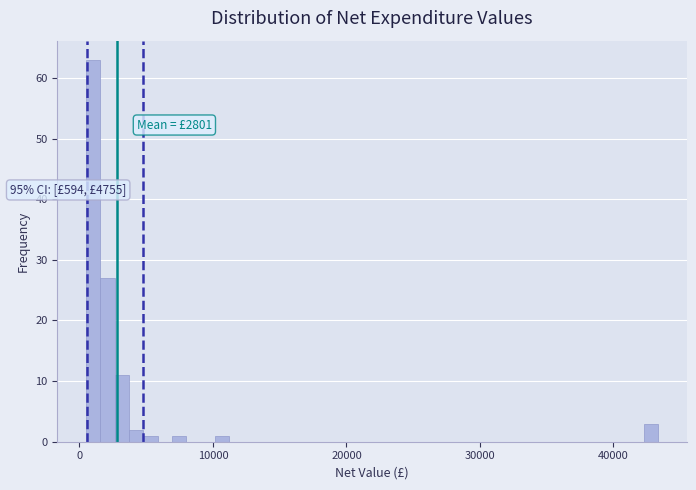

Around what value on the x-axis is the tallest bar? Give the approximate position of its centre, as read against the axis.

1000